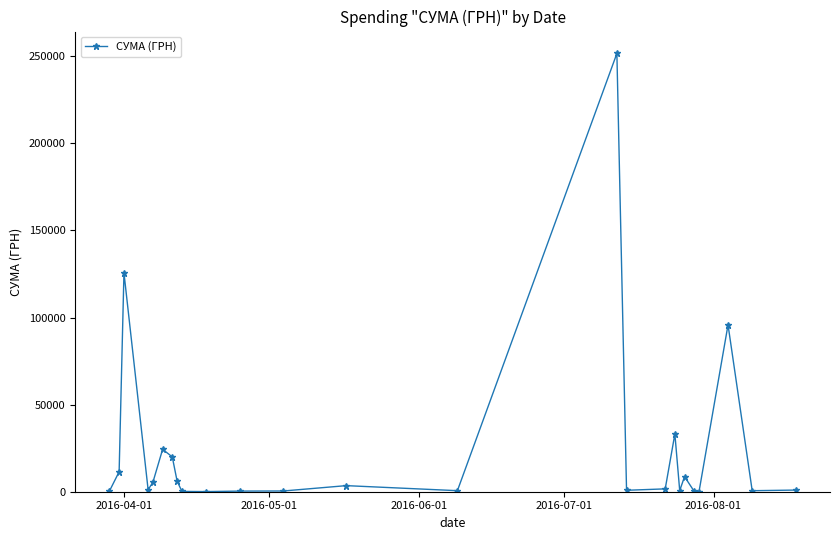

What is the difference between the second highest and minimum values?

125566.9